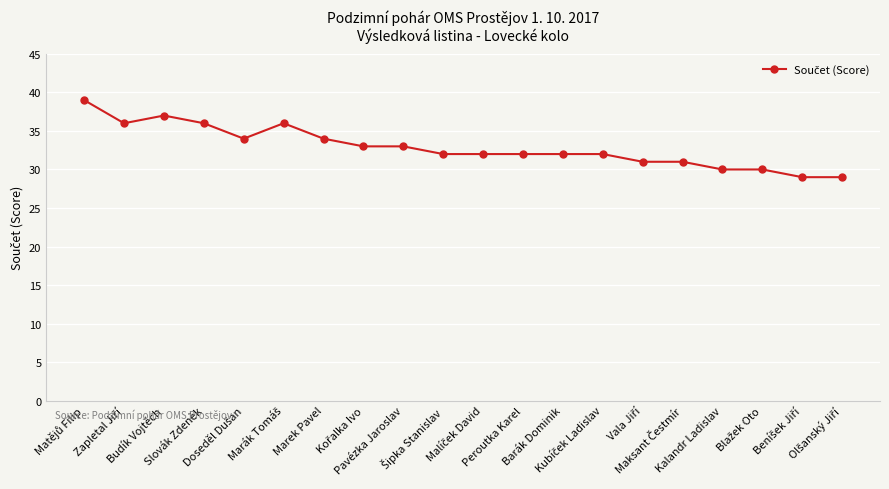

What is the minimum value shown in the chart?

29